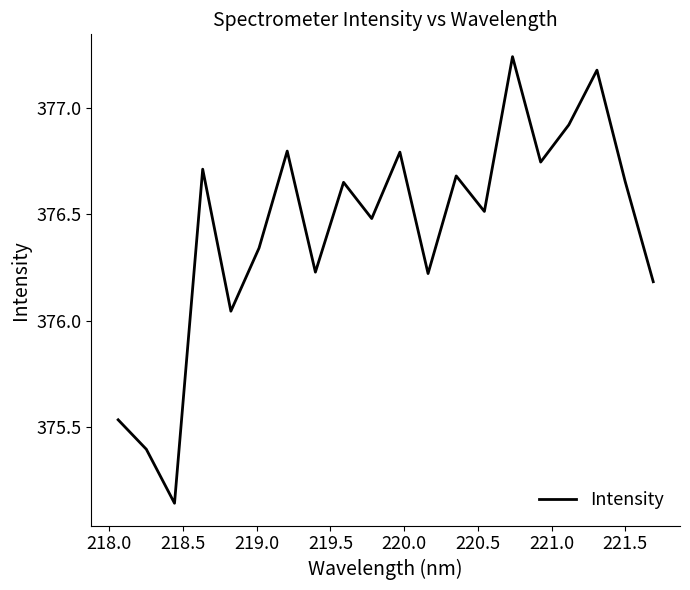

What is the difference between the maximum and minimum values?

2.1